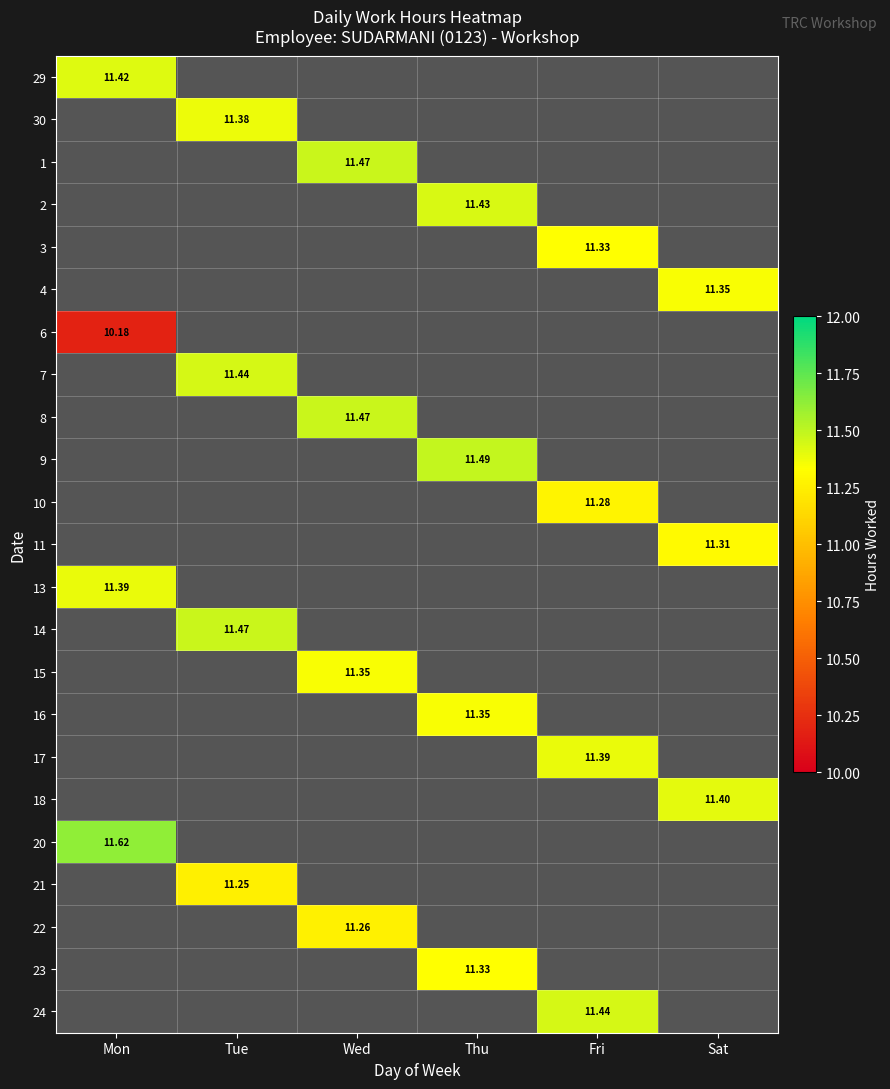

At which category does the chart reach its minimum across all series?

Mon